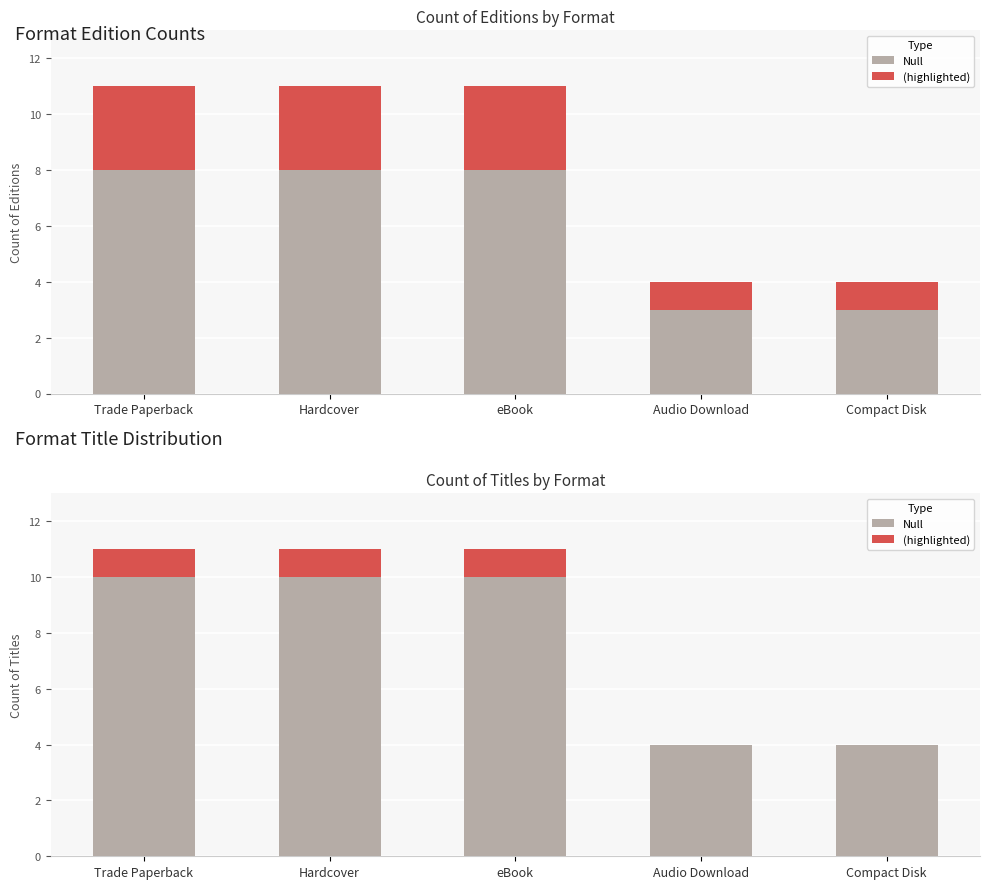

Between eBook and Audio Download, which is larger?

eBook